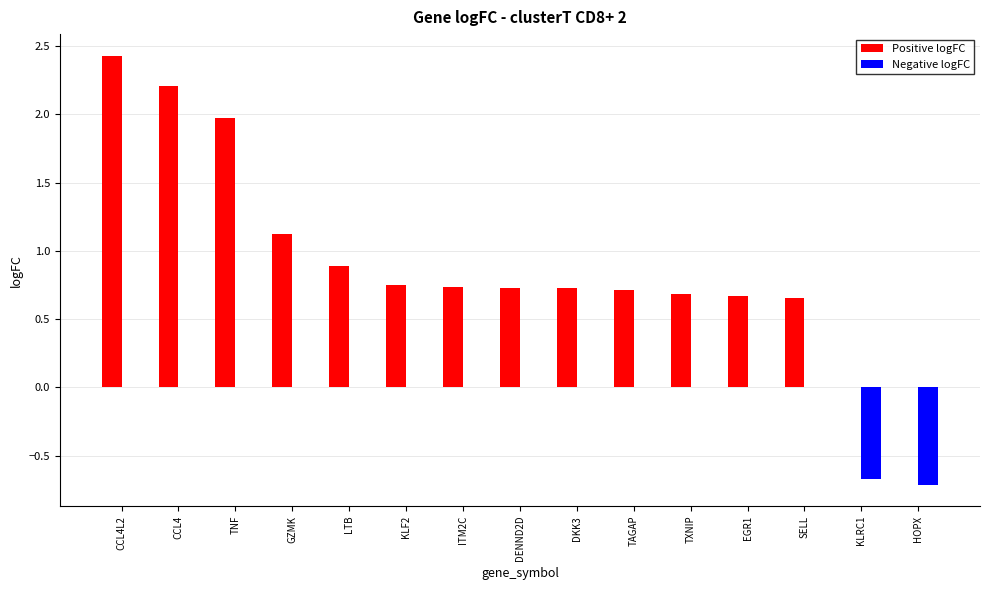

Which category has the highest value in the Positive logFC series?

CCL4L2